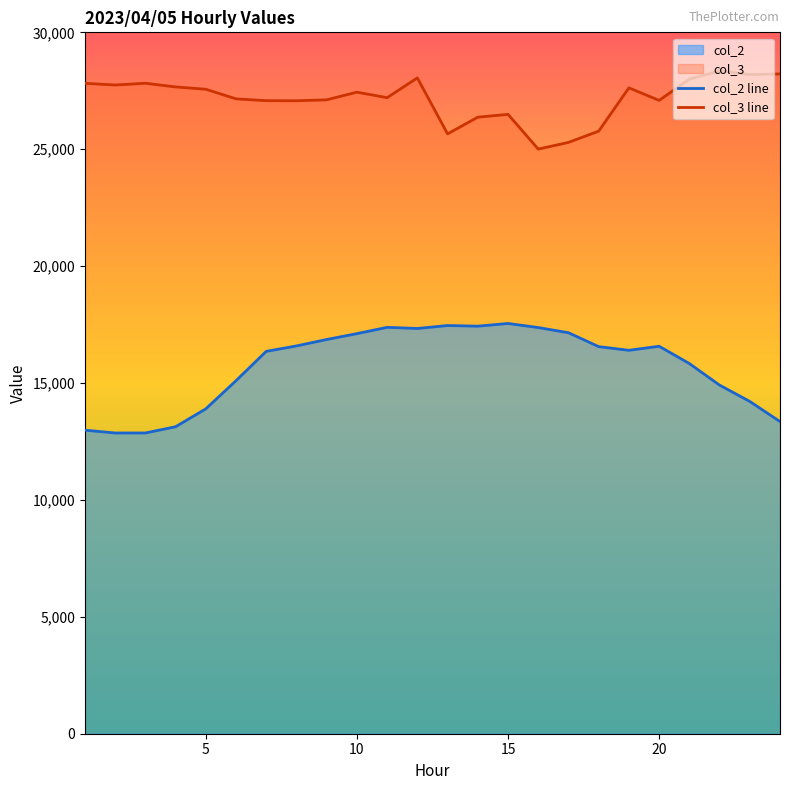

Does the chart display data point markers on the line(s)?

No